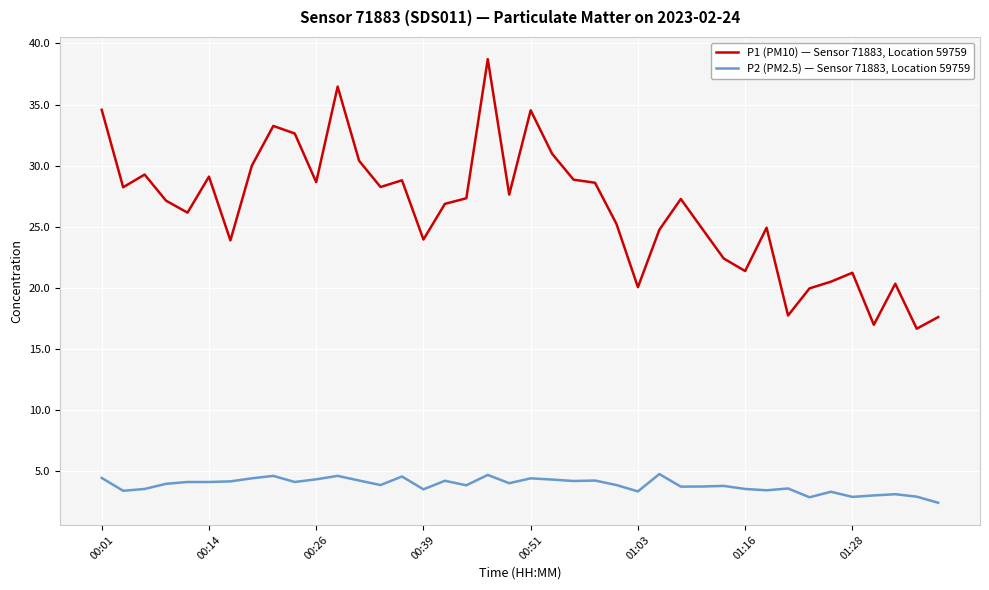

Which series has the largest total across all categories?

P1 (PM10) — Sensor 71883, Location 59759